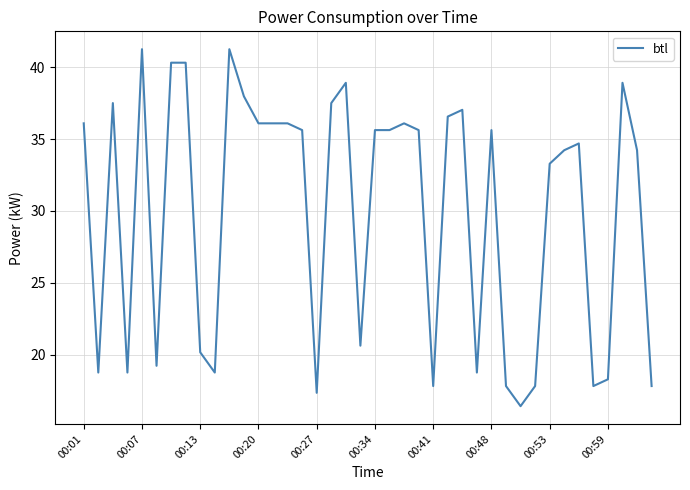

What is the smallest value displayed?

16.4